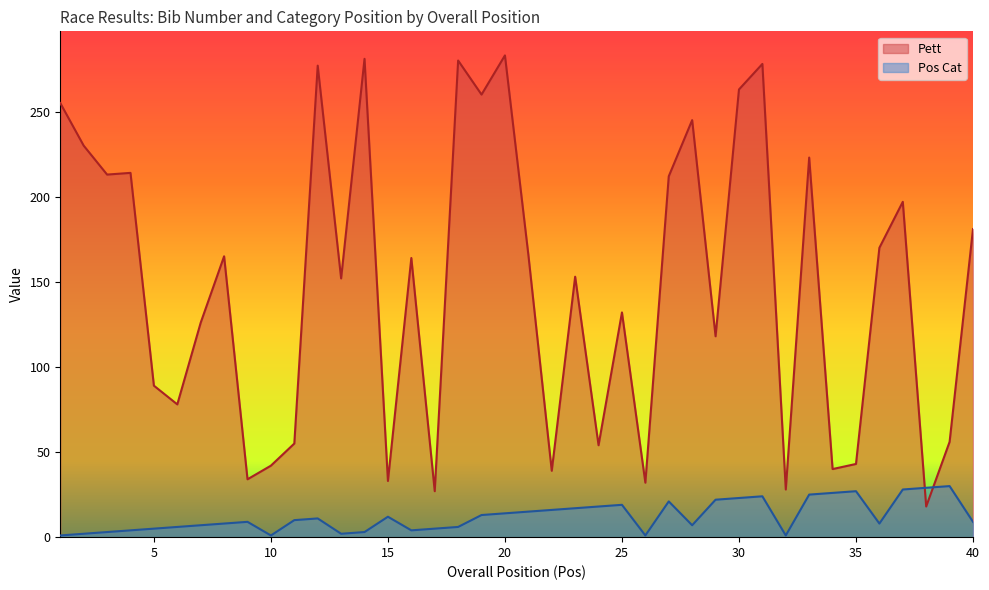

What is the value of the Pos Cat point at the 19th from the left?

13